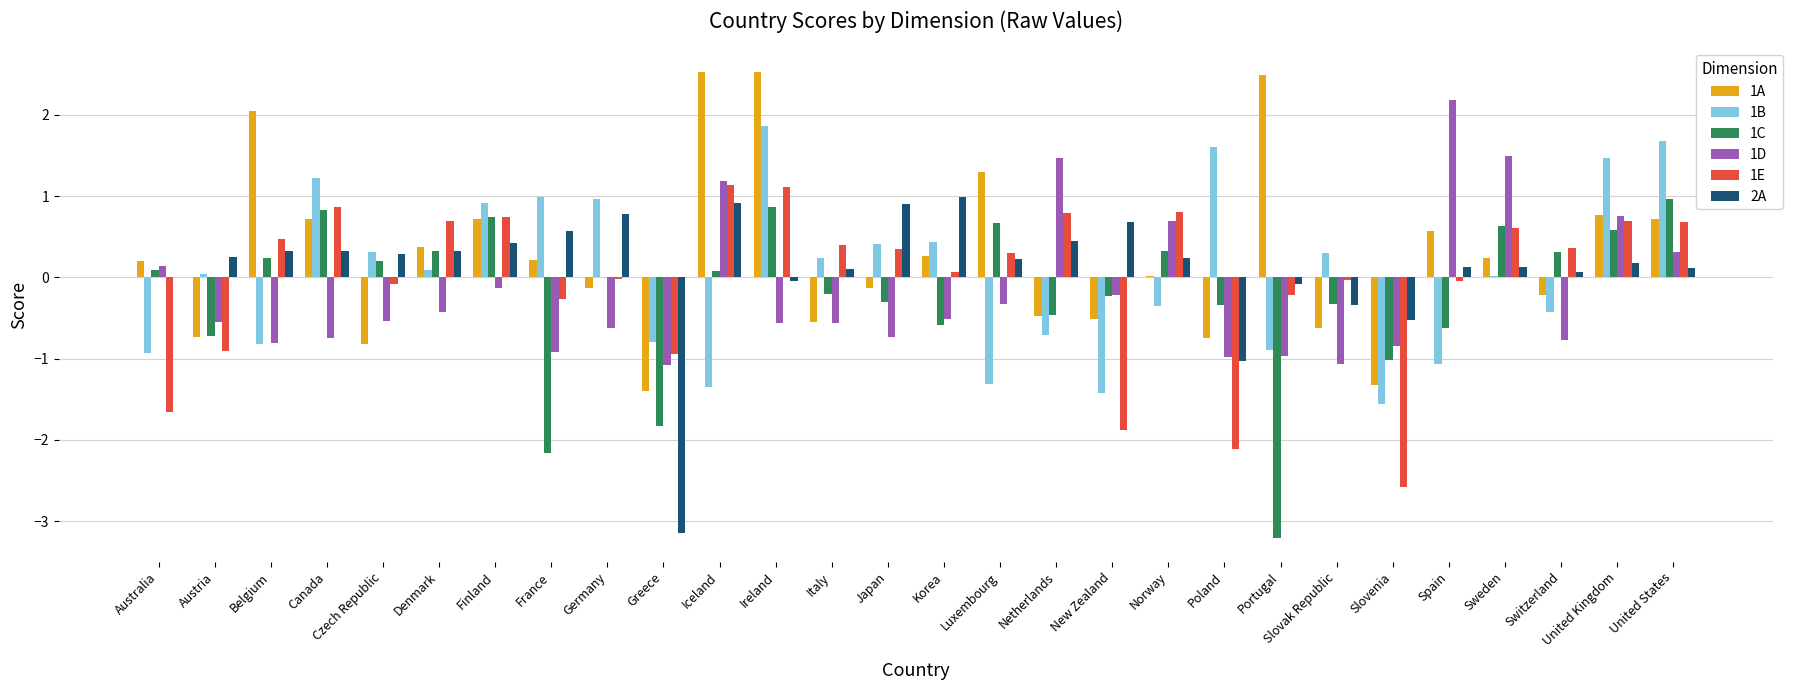

How many values in the 1D series exceed 0?

8